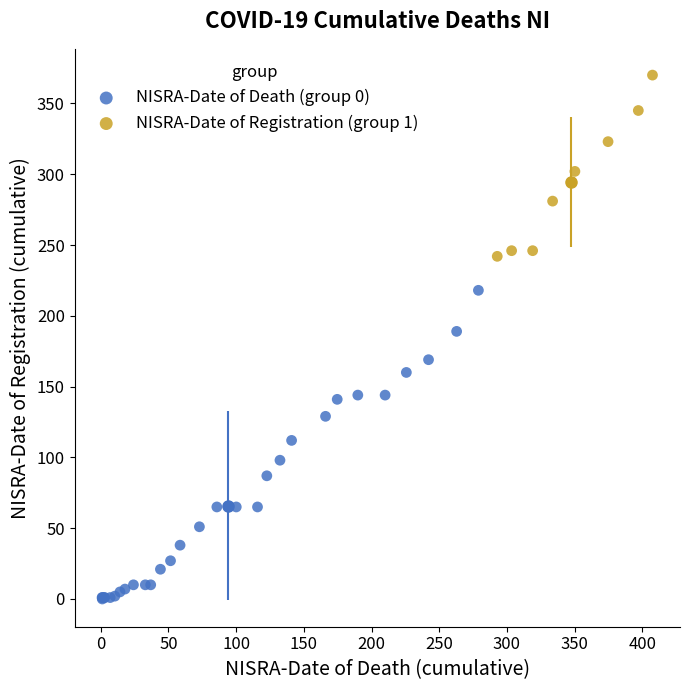

Which series contains the highest Y value?

NISRA-Date of Registration (group 1)